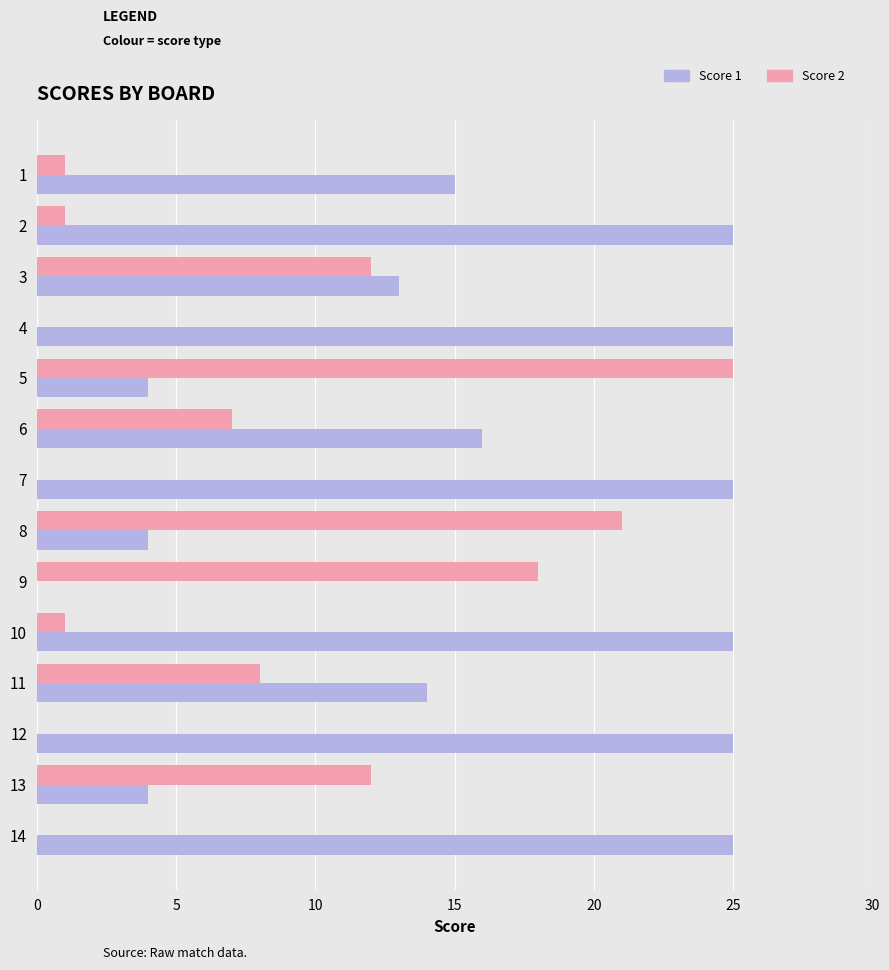

The Score 1 series shows 20 at 3. True or false?

False